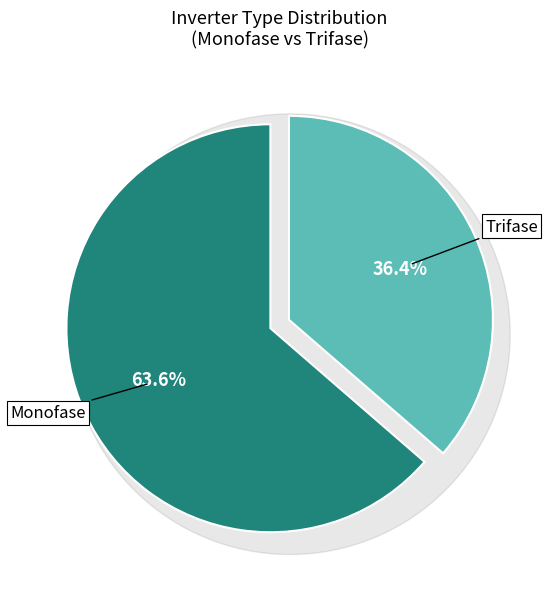

To the nearest percent, what portion does Trifase represent?

36%